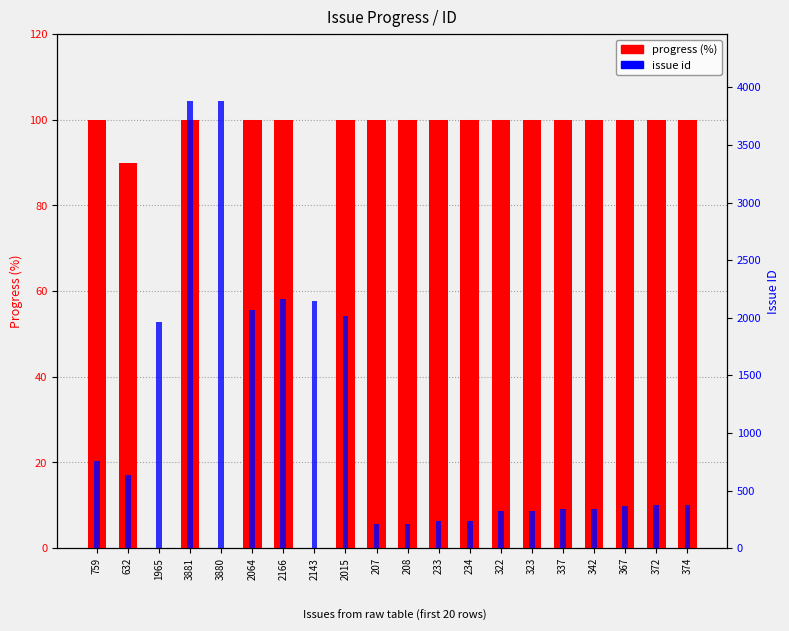

What is the difference between the issue id values at 2166 and 207?

1959